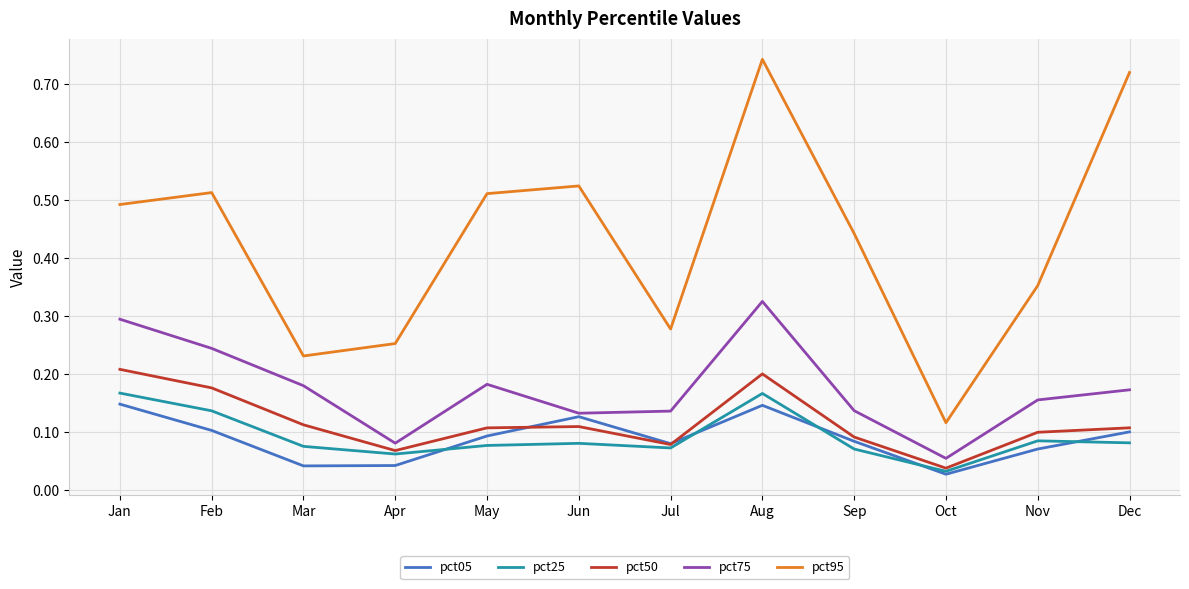

Which category has the highest value across all series?

Aug